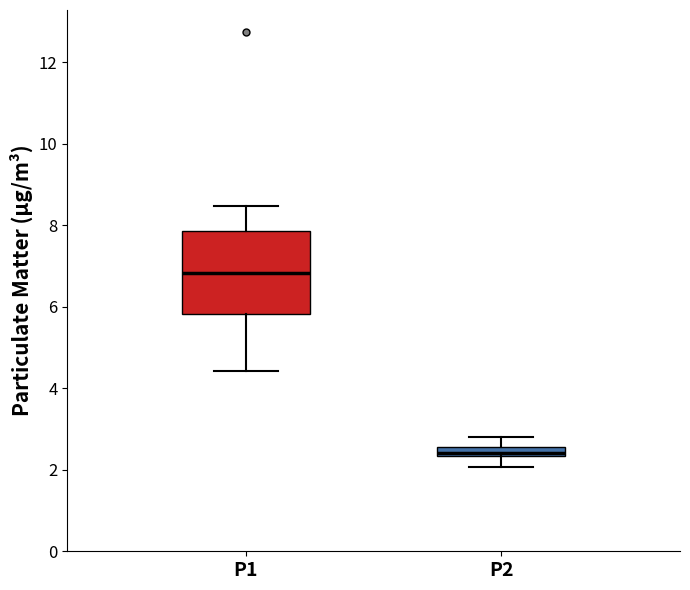

Which box is the tallest, from its lower edge to its upper edge?

P1